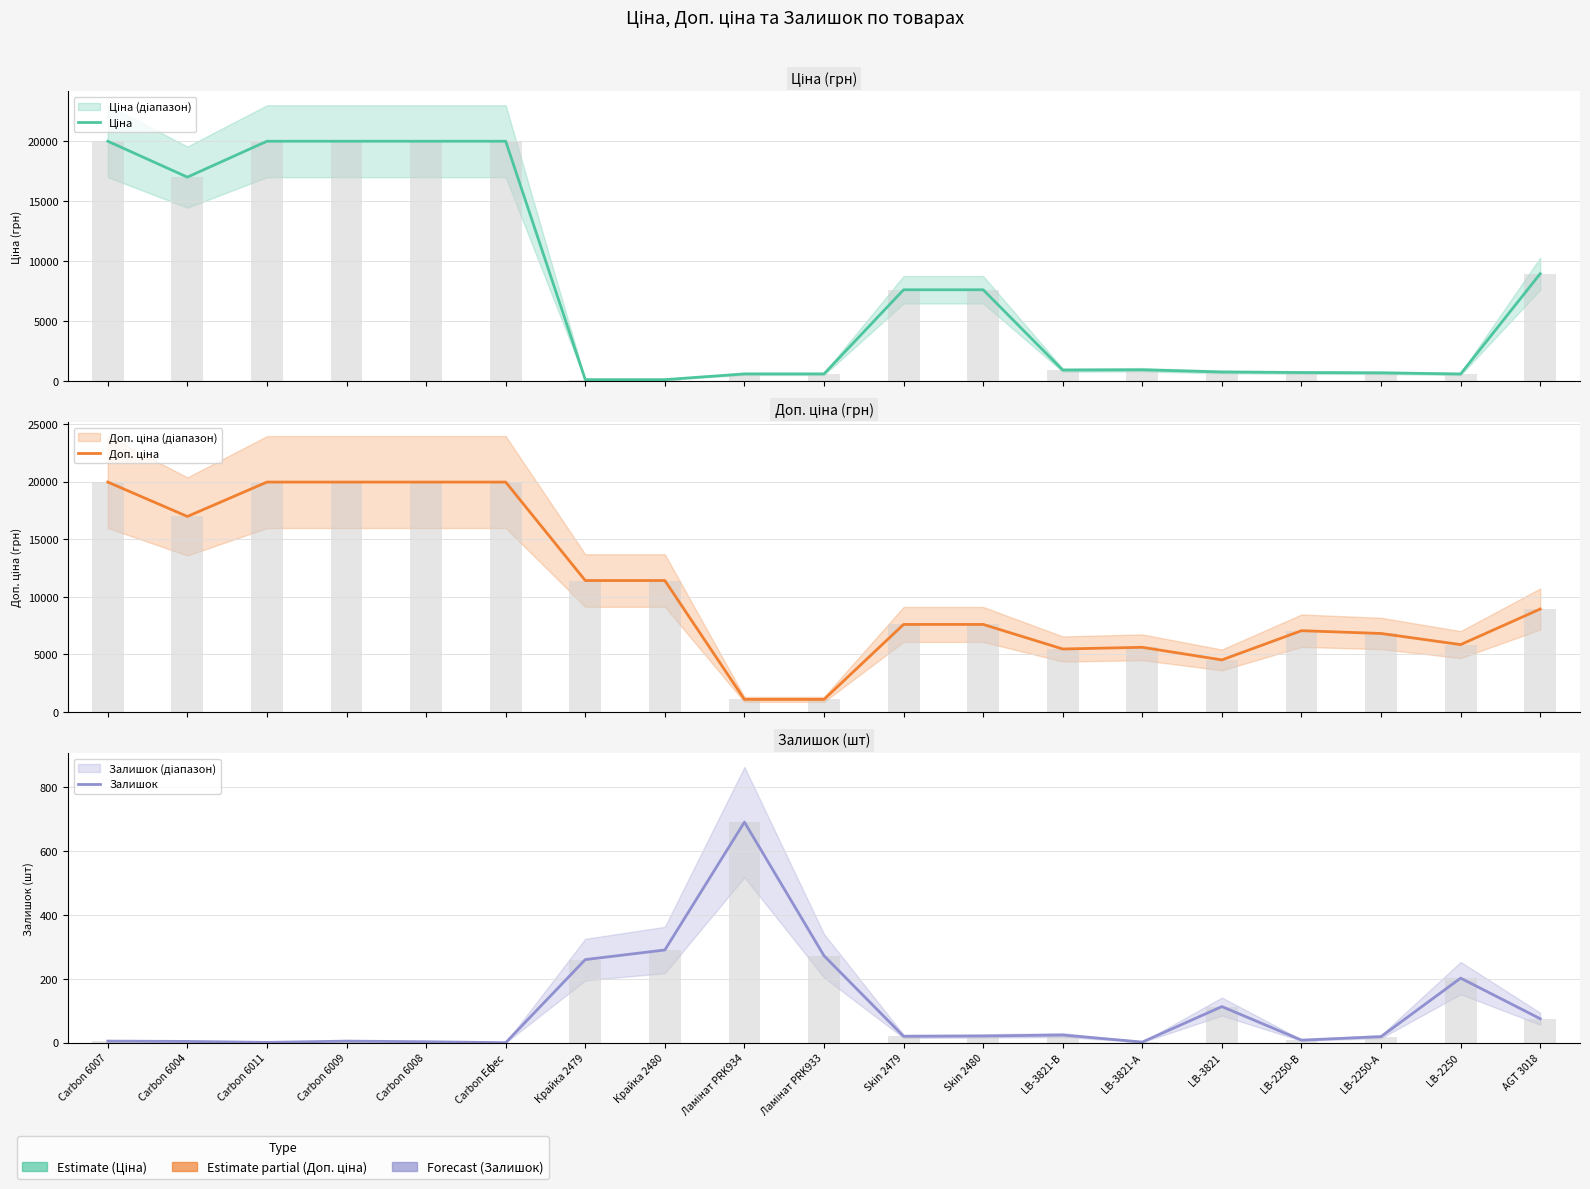

What is the approximate value of Доп. ціна at Крайка 2479?

11410.0